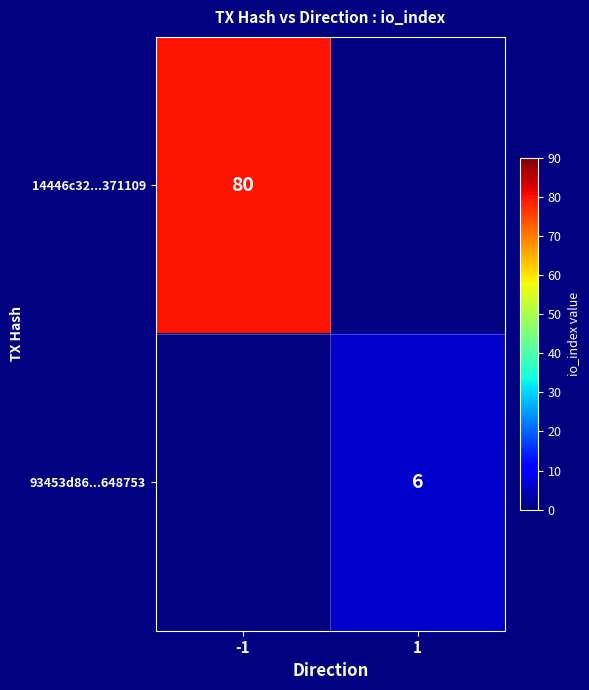

The 14446c32...371109 series shows 80 at -1. True or false?

True